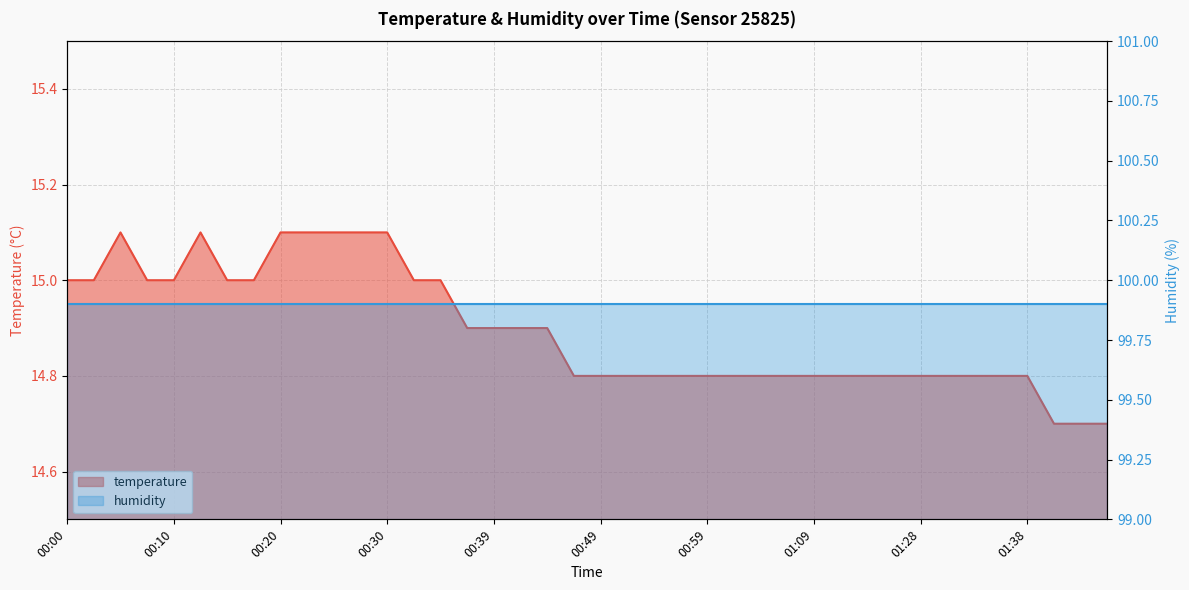

At which category does the chart reach its peak across all series?

00:05